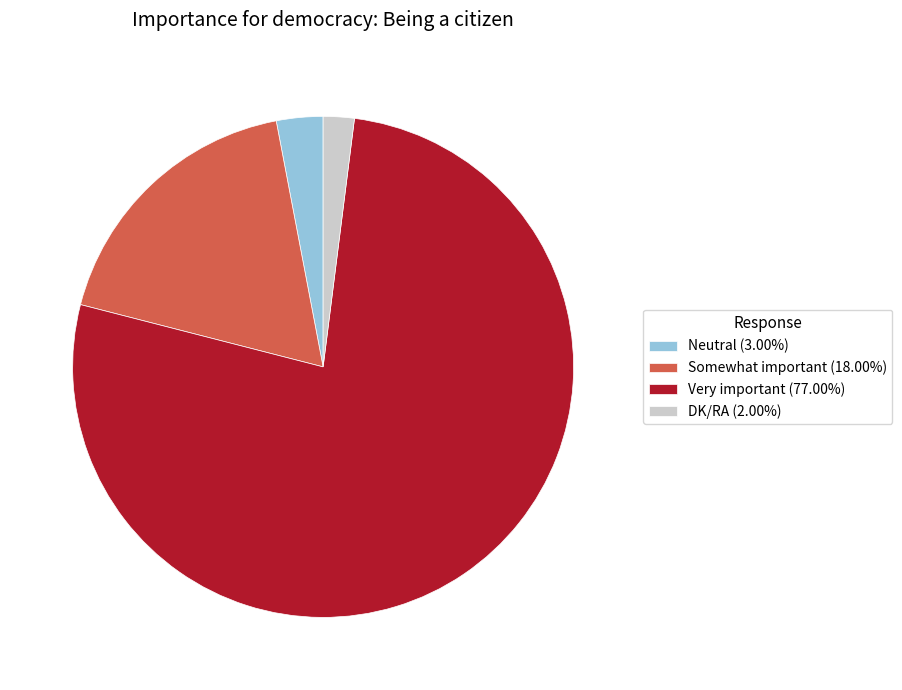

Is Very important (77.00%) the majority of the pie?

Yes